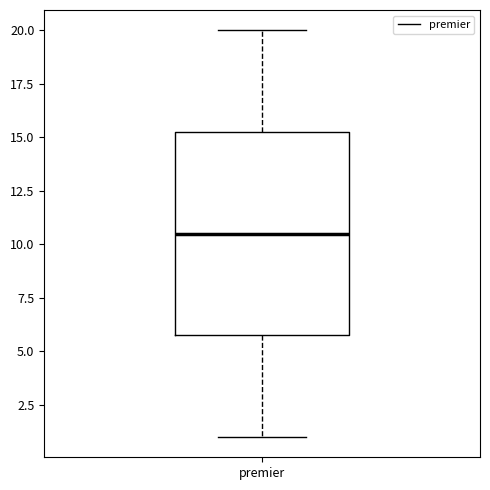

Transcribe this box plot: give where the median line is, the range the box spans, and where the two whiskers end, as read against the y-axis. The values are not printed on the chart, so give them approximately, as read against the axis.

median 10.5, box 6.0 to 15.5, whiskers 1.0 to 20.0